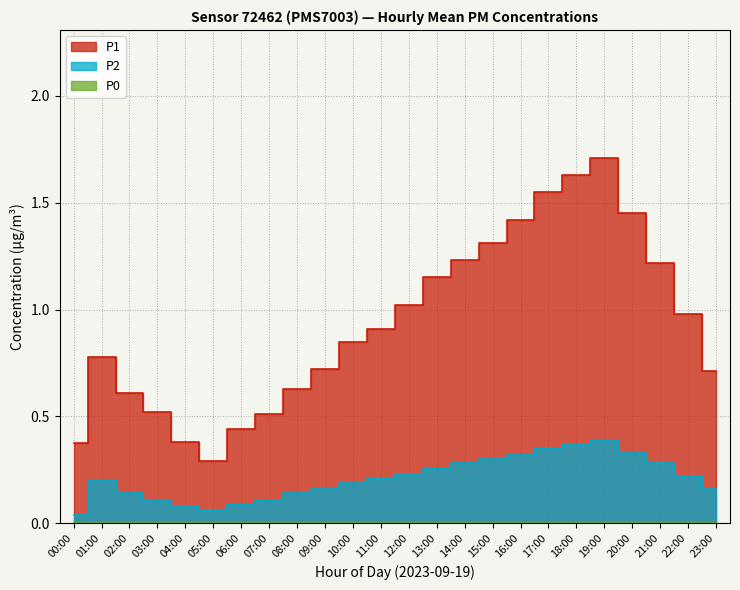

Between 21:00 and 00:00, which is larger?

21:00